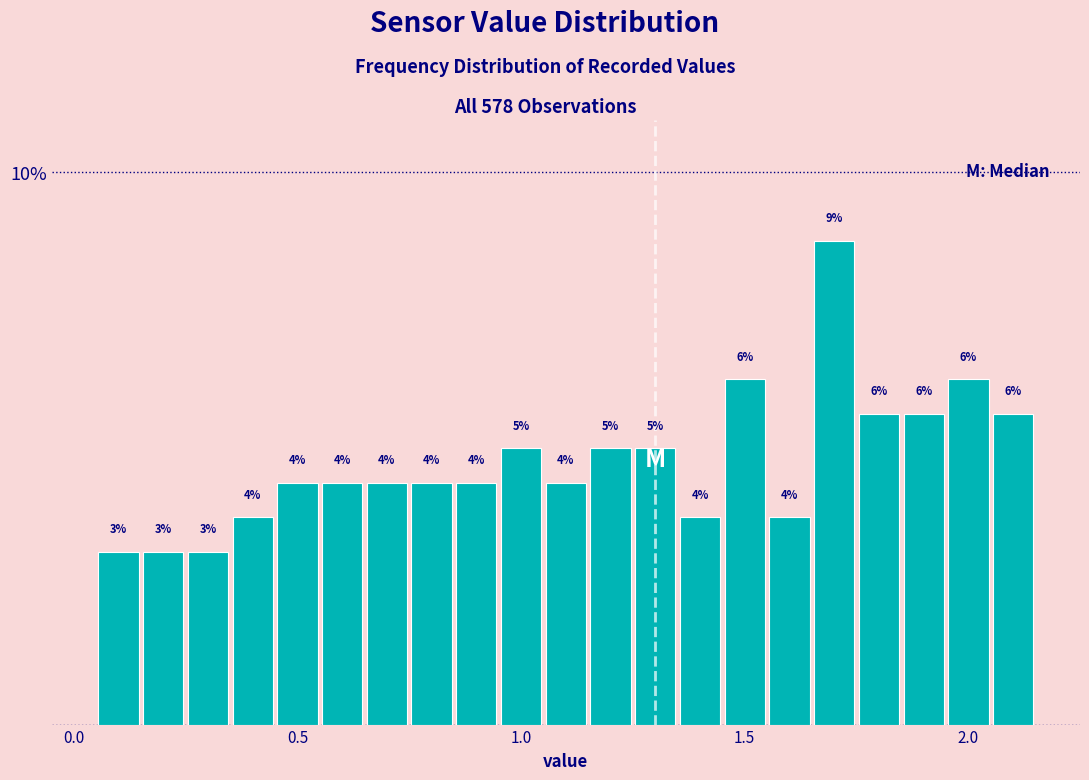

Around what value on the x-axis is the tallest bar? Give the approximate position of its centre, as read against the axis.

1.70